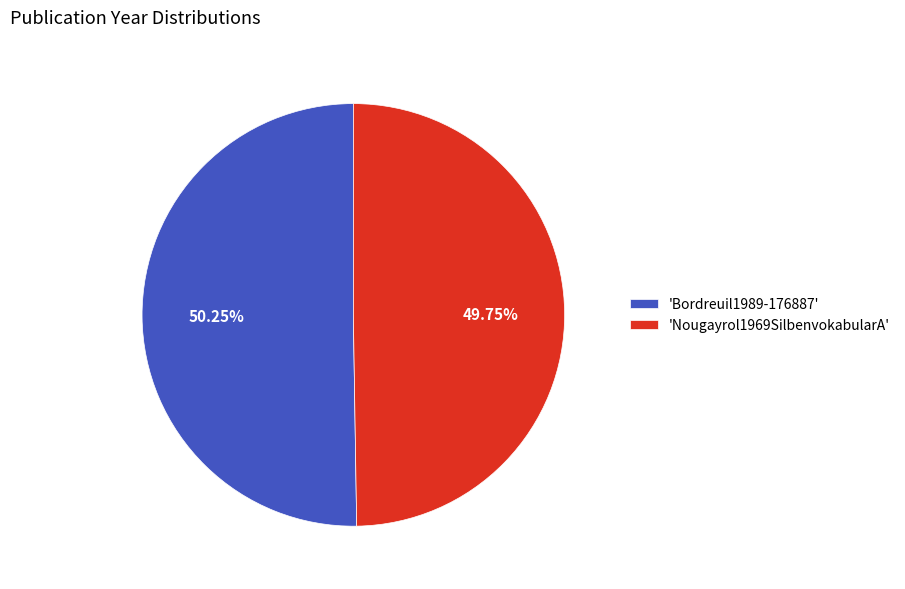

Which has a higher value, 'Nougayrol1969SilbenvokabularA' or 'Bordreuil1989-176887'?

'Bordreuil1989-176887'